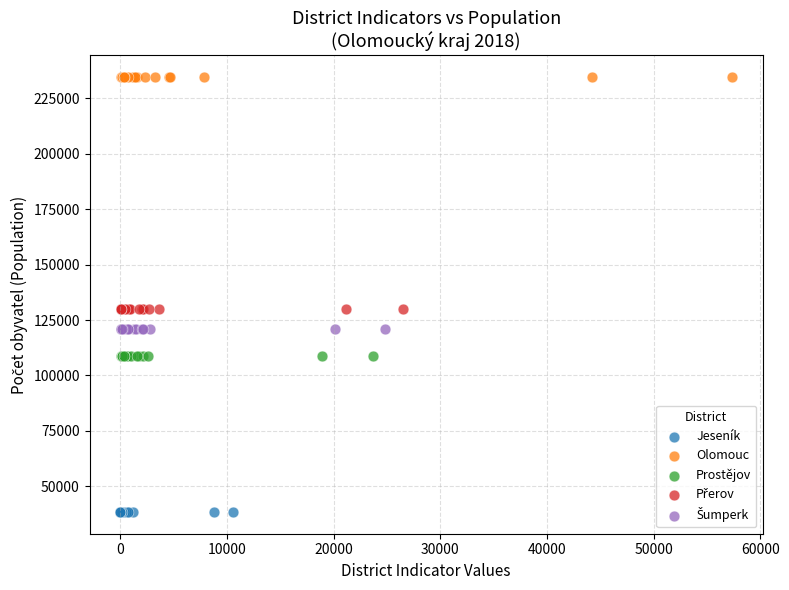

Which series contains the lowest Y value?

Jeseník